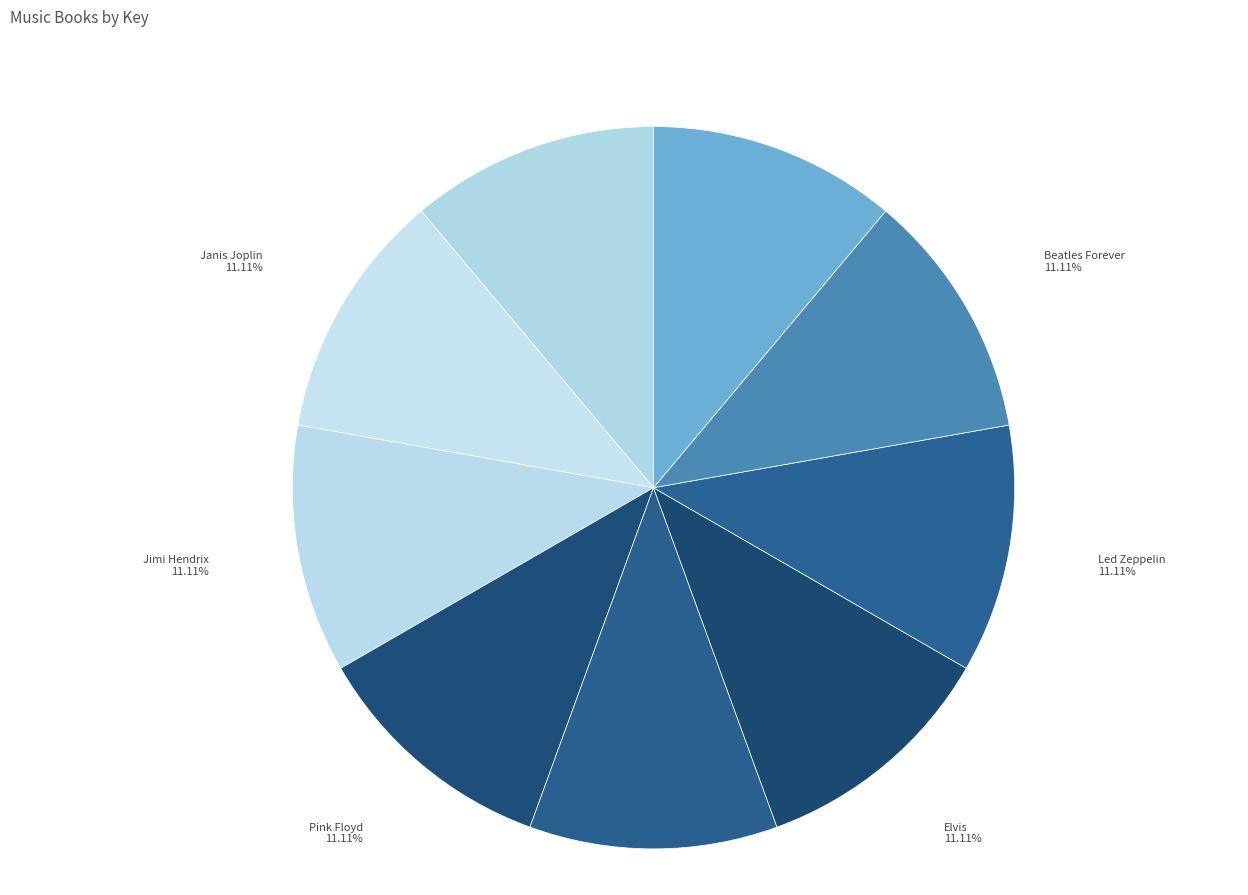

Count the number of slices in the pie.

9